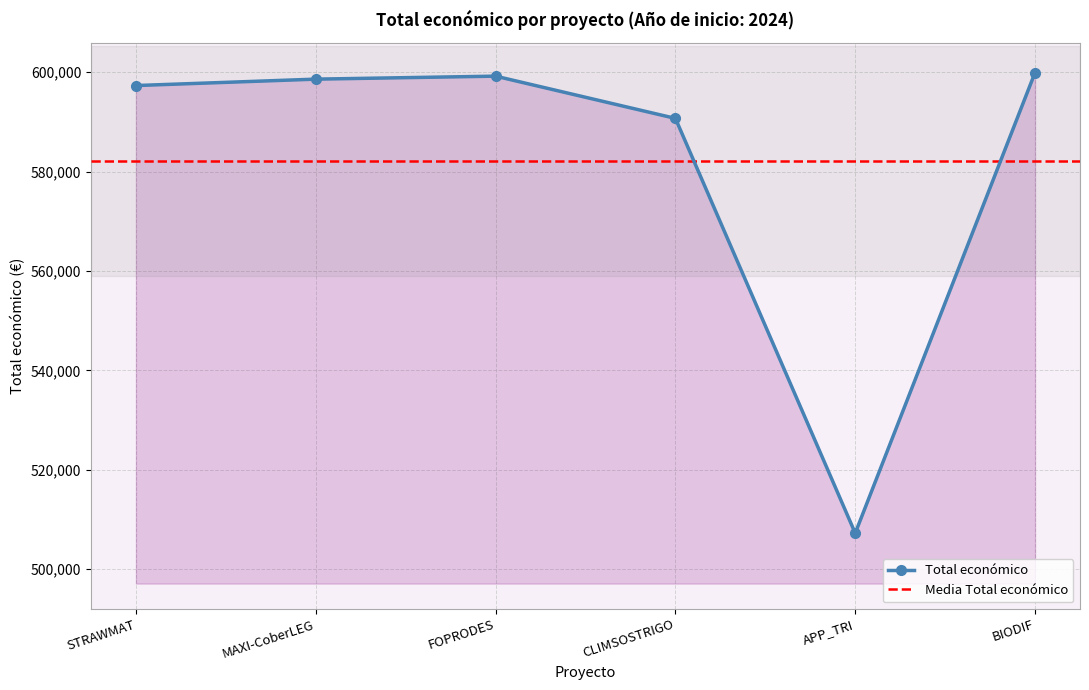

How many interior local valleys (lower than both neighbors) does the data have?

1